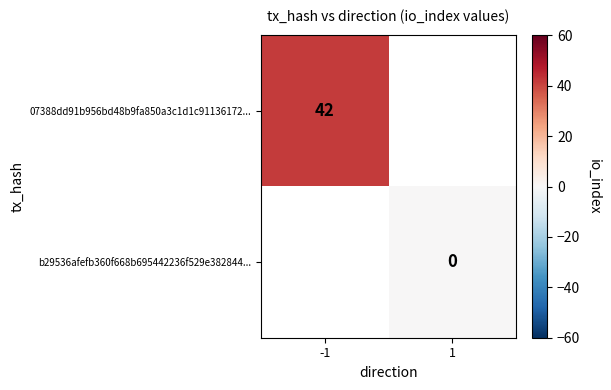

The value of 07388dd91b956bd48b9fa850a3c1d1c91136172... at -1 is 23. True or false?

False